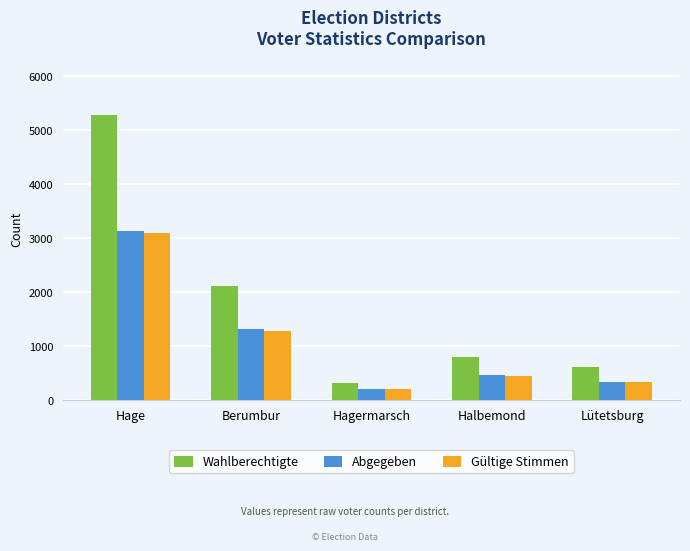

How many data points does each series have?

5